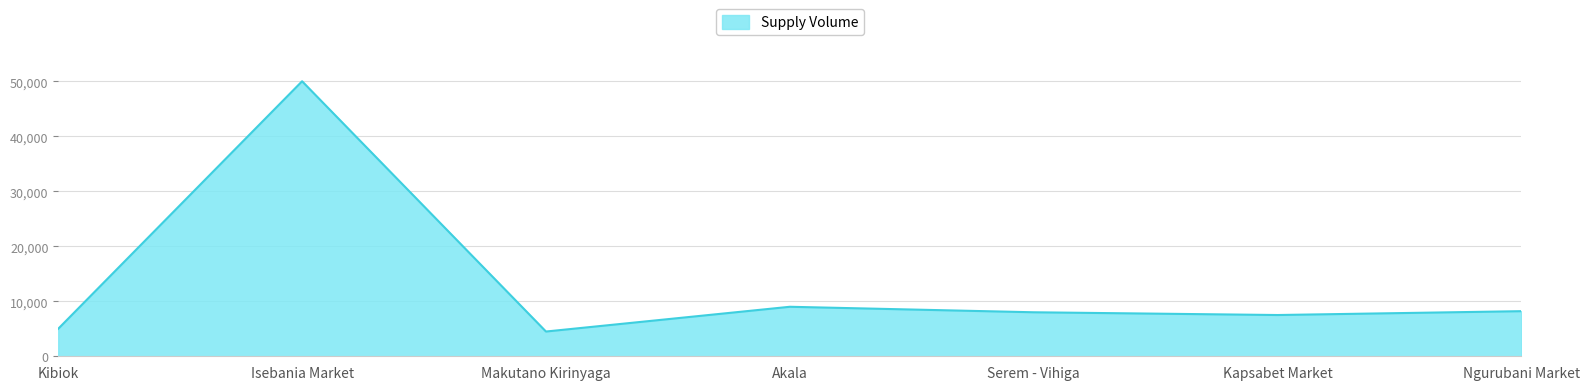

Where is the first local maximum?

Isebania Market